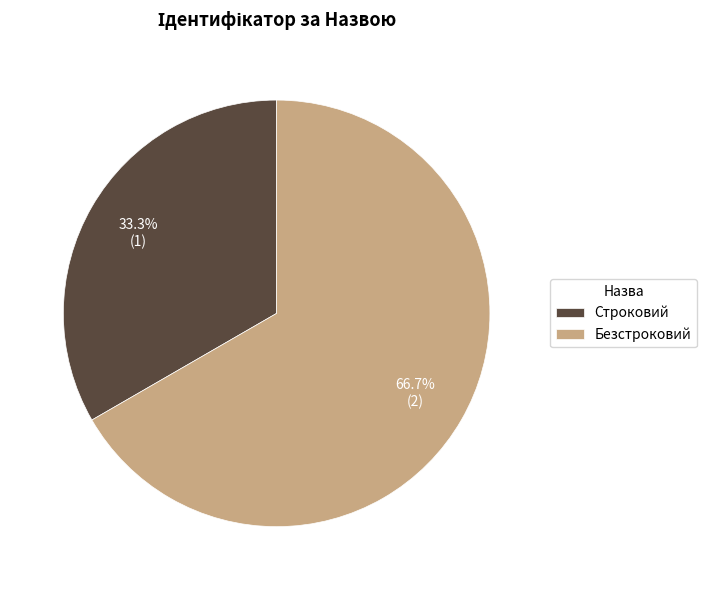

To the nearest percent, what is the average slice percentage?

50%